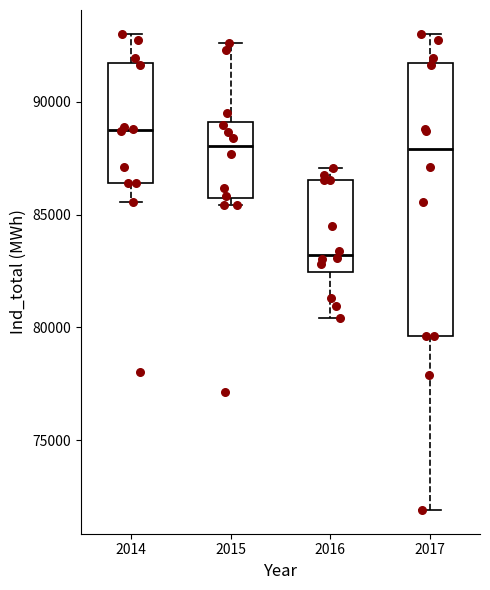

Which box has the highest median line?

2014